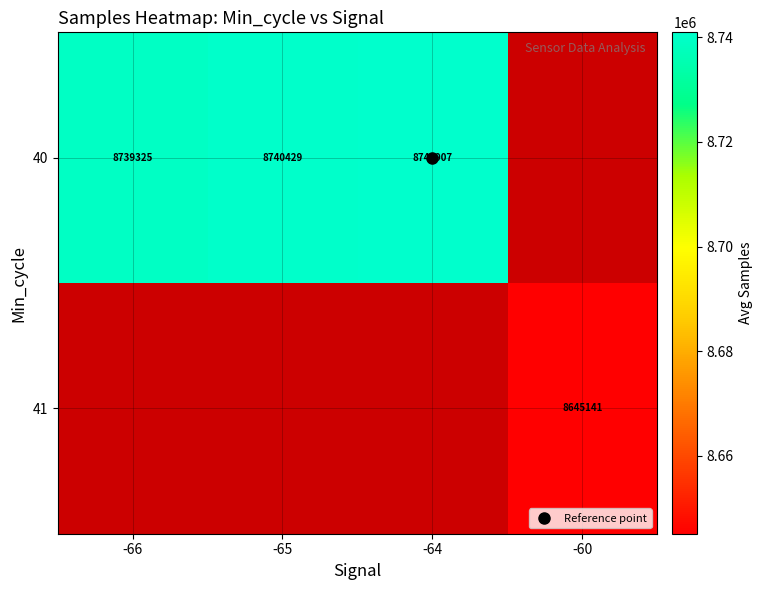

True or false: 40 has a value of 8740907.4 at -64.

True